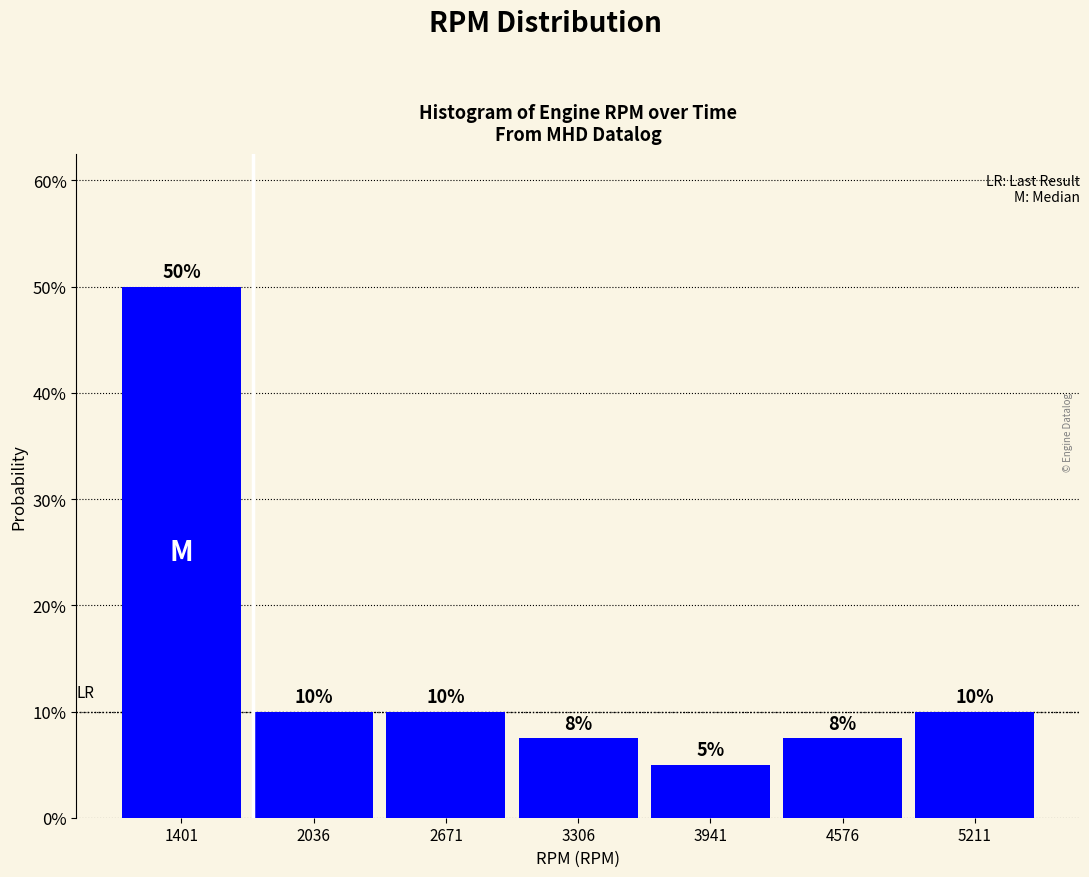

Over which range of the x-axis is the bar tallest?

1100 to 1700